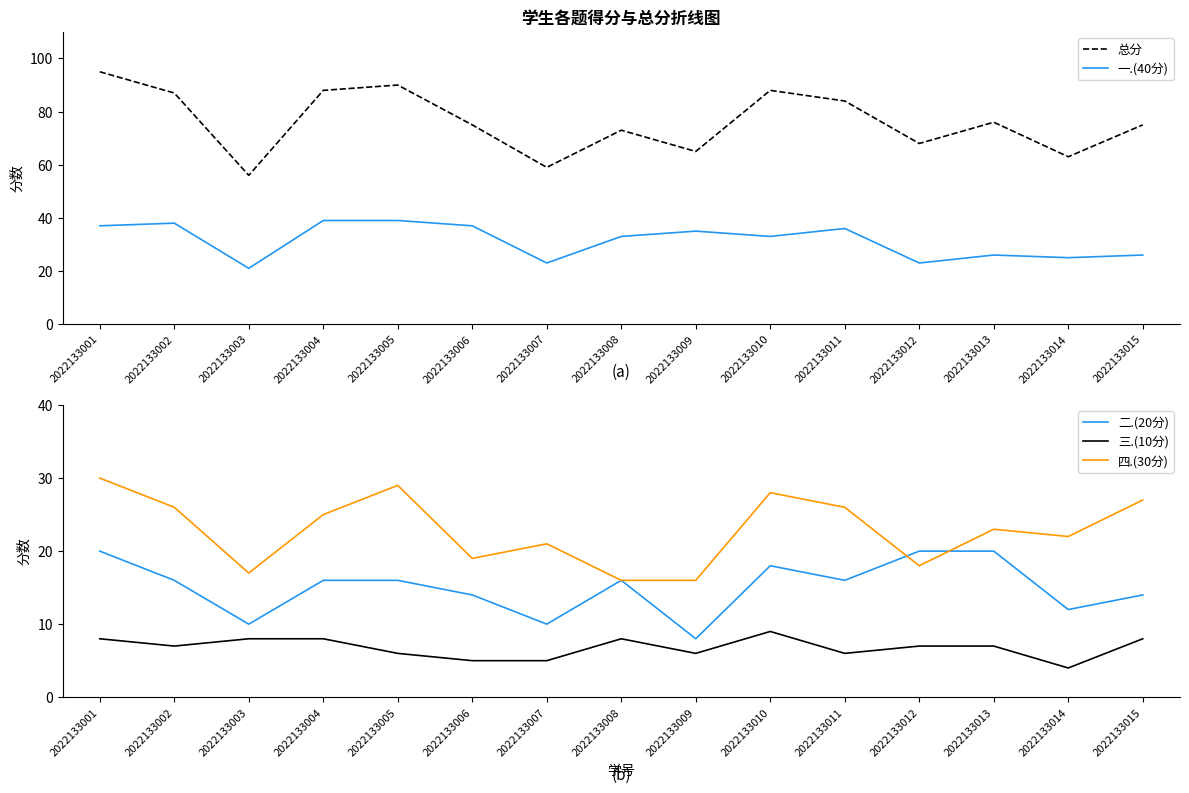

Does the chart display data point markers on the line(s)?

No